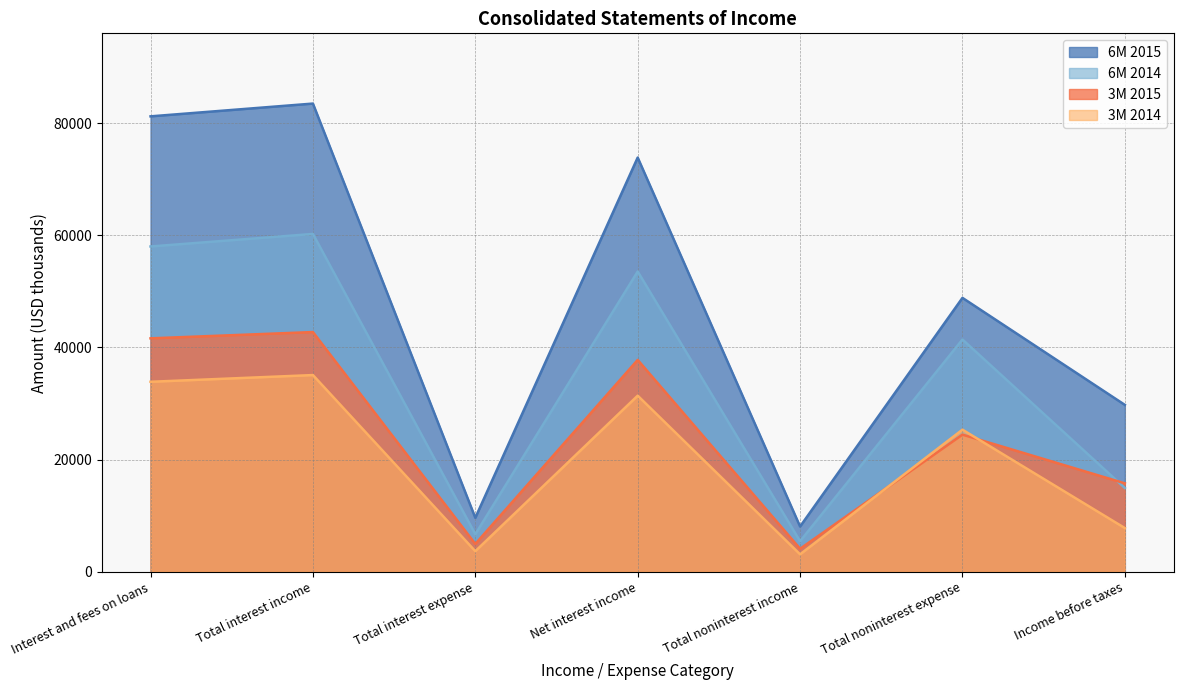

Reading left to right, list all the values displayed in this chart.

6M 2015: 81205	83483	9625	73858	8075	48841	29763
6M 2014: 58004	60240	6701	53539	5453	41419	14941
3M 2015: 41625	42747	4967	37780	4109	24455	15775
3M 2014: 33881	35078	3674	31404	3119	25343	7801